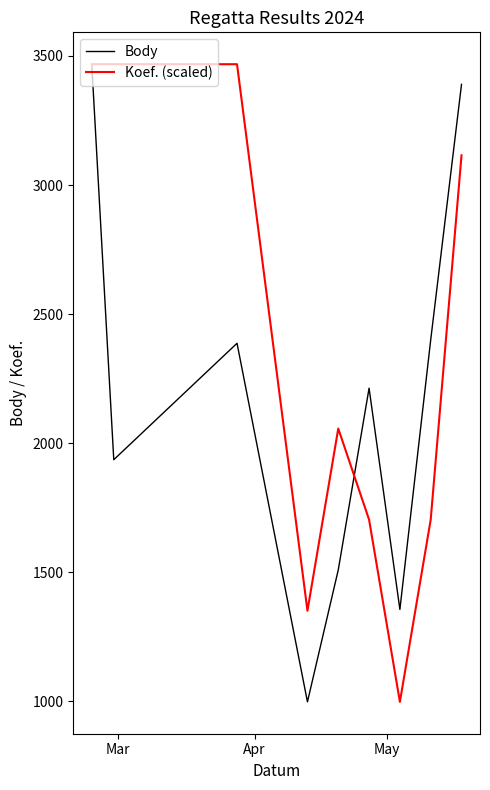

How many values in the Koef. (scaled) series are below 2056?

4